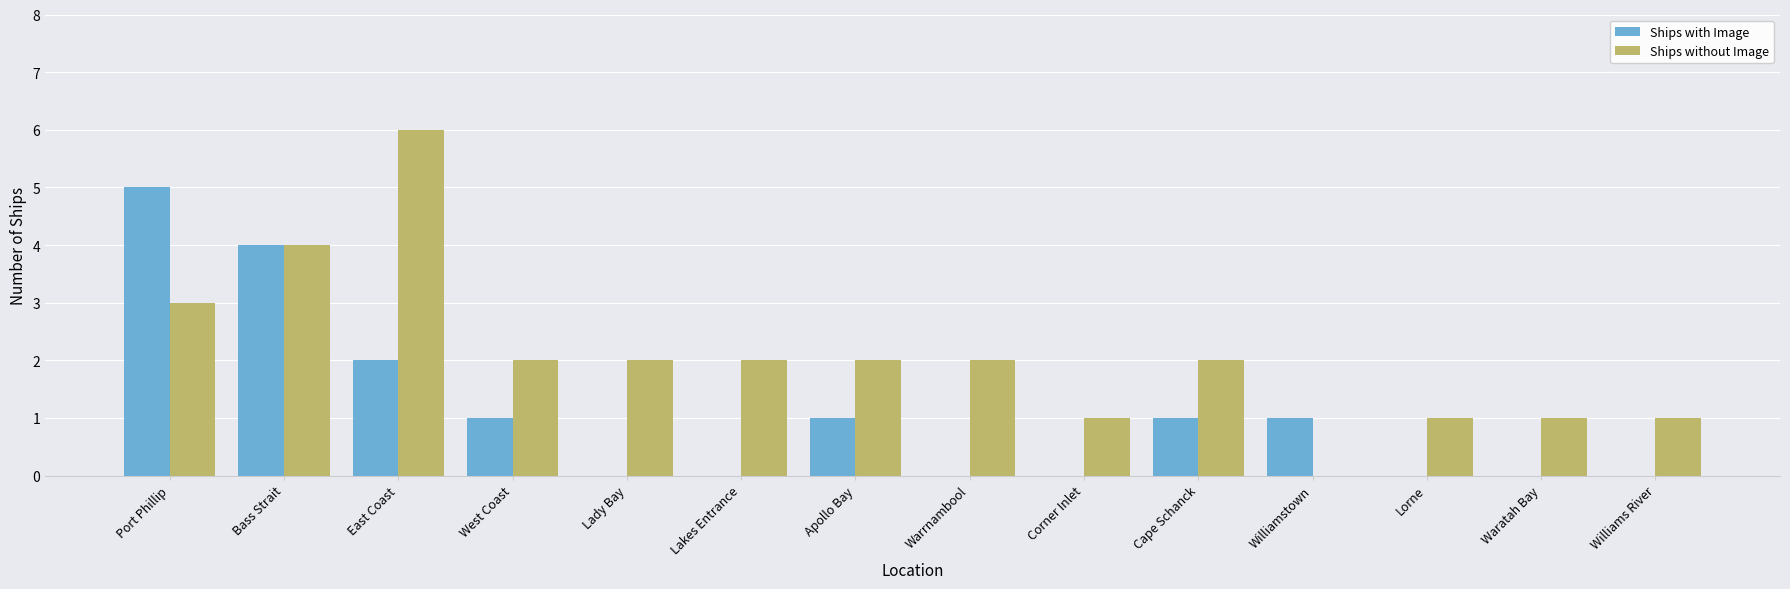

Reading left to right, extract all data points from this chart.

Ships with Image: Port Phillip=5	Bass Strait=4	East Coast=2	West Coast=1	Lady Bay=0	Lakes Entrance=0	Apollo Bay=1	Warrnambool=0	Corner Inlet=0	Cape Schanck=1	Williamstown=1	Lorne=0	Waratah Bay=0	Williams River=0
Ships without Image: Port Phillip=3	Bass Strait=4	East Coast=6	West Coast=2	Lady Bay=2	Lakes Entrance=2	Apollo Bay=2	Warrnambool=2	Corner Inlet=1	Cape Schanck=2	Williamstown=0	Lorne=1	Waratah Bay=1	Williams River=1